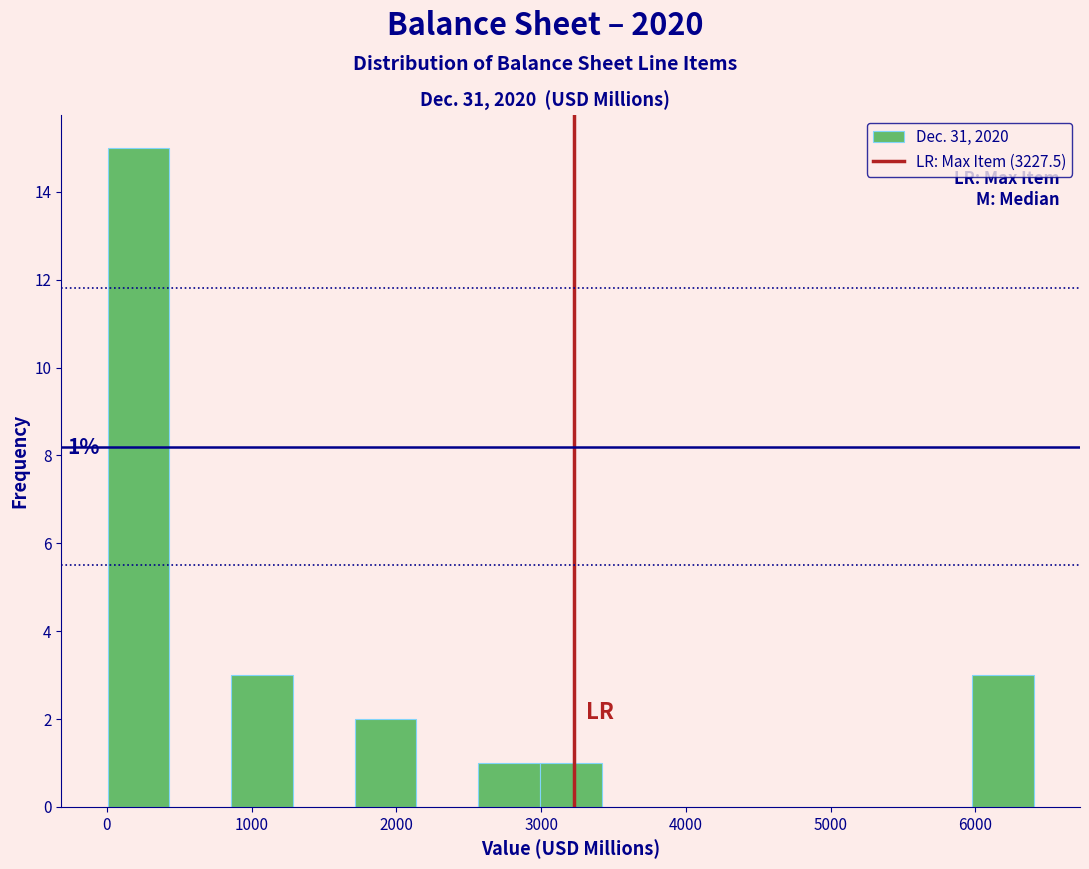

Over which range of the x-axis is the bar tallest?

0 to 400